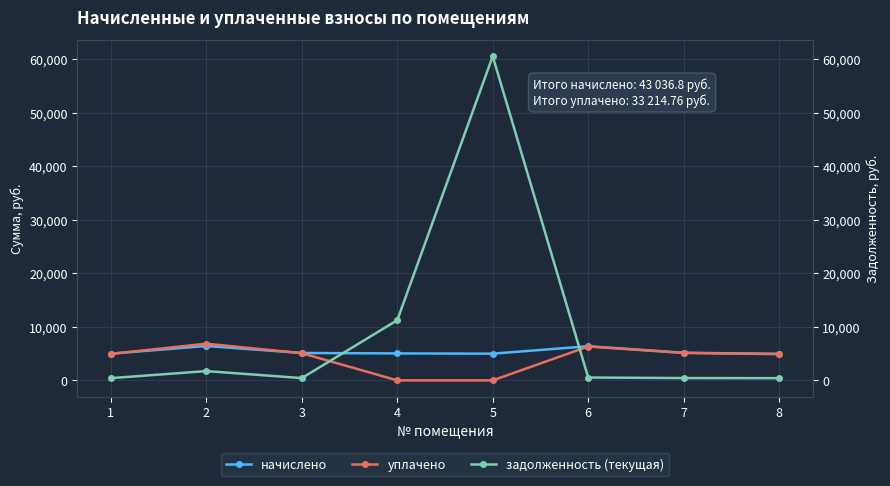

What is the difference between the second highest and minimum values in the уплачено series?

6323.4